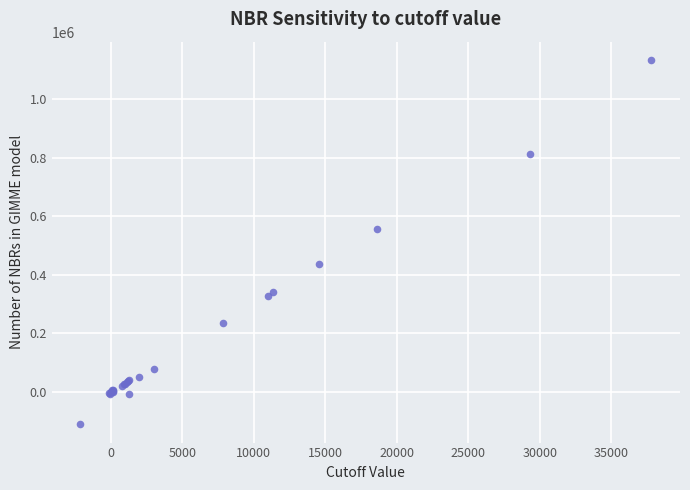

What Y value in the scatter plot is closest to 511364?

557646.8